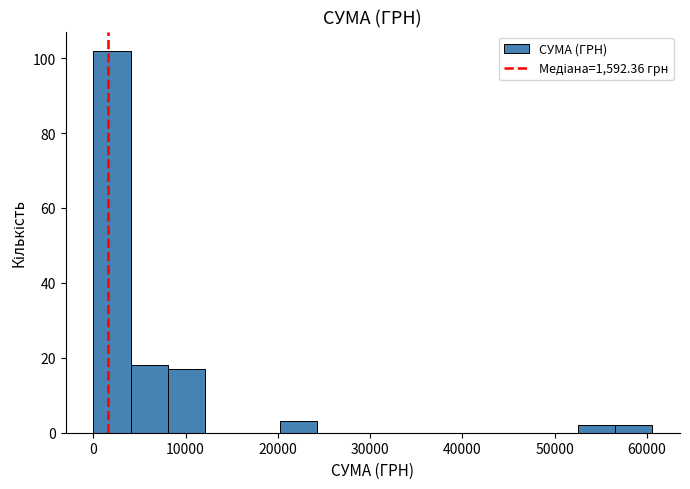

Reading left to right, list every bar in this chart as the range it spans on the x-axis followed by its height. Neither the bar edges nor the heights are printed on the chart, so give them approximately, as read against the axes.

0 to 4000: 102
4000 to 8000: 18
8000 to 12000: 18
12000 to 16000: 0
16000 to 20000: 0
20000 to 24000: 4
24000 to 28000: 0
28000 to 32000: 0
32000 to 36000: 0
36000 to 40000: 0
40000 to 44000: 0
44000 to 48000: 0
48000 to 52000: 0
52000 to 57000: 2
57000 to 61000: 2